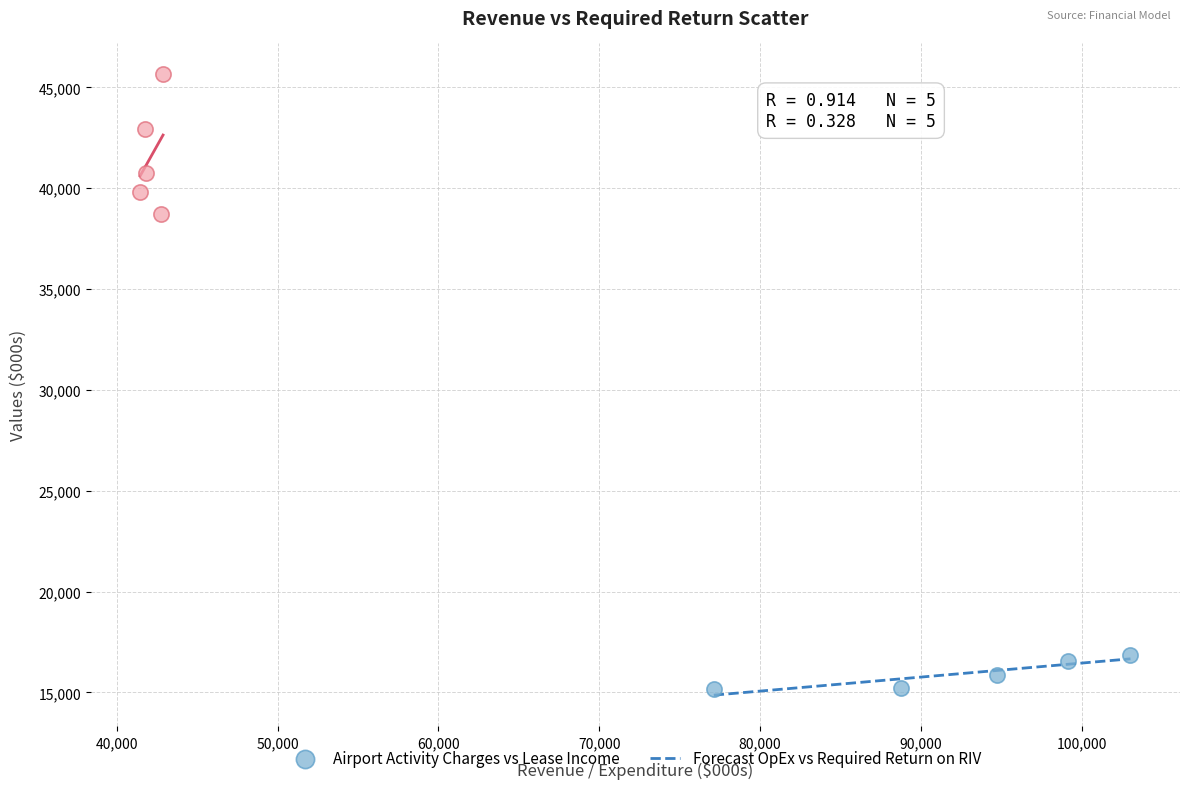

Which series contains the highest Y value?

Forecast OpEx vs Required Return on RIV